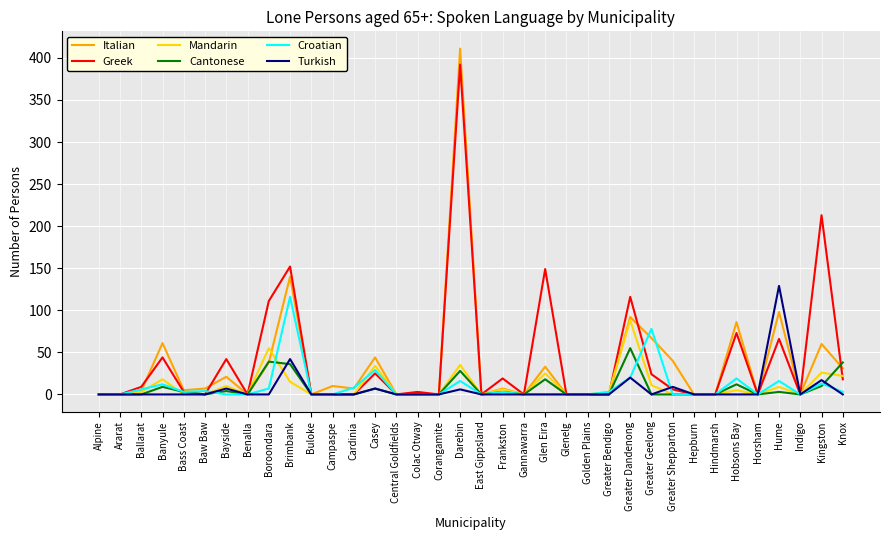

In Cantonese, how many points are higher than both neighbors (excluding endpoints)?

10